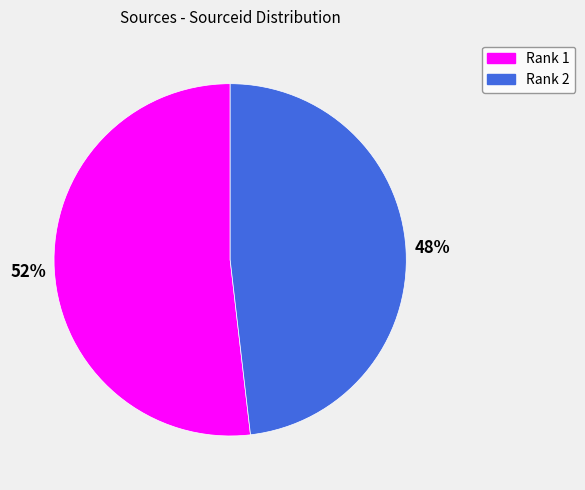

Which slice is the largest?

Rank 1